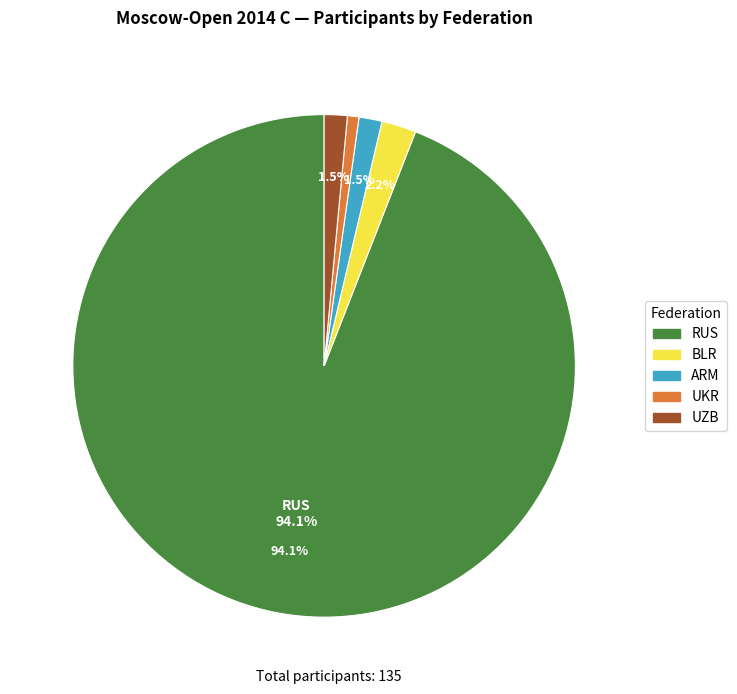

Between BLR and RUS, which is larger?

RUS